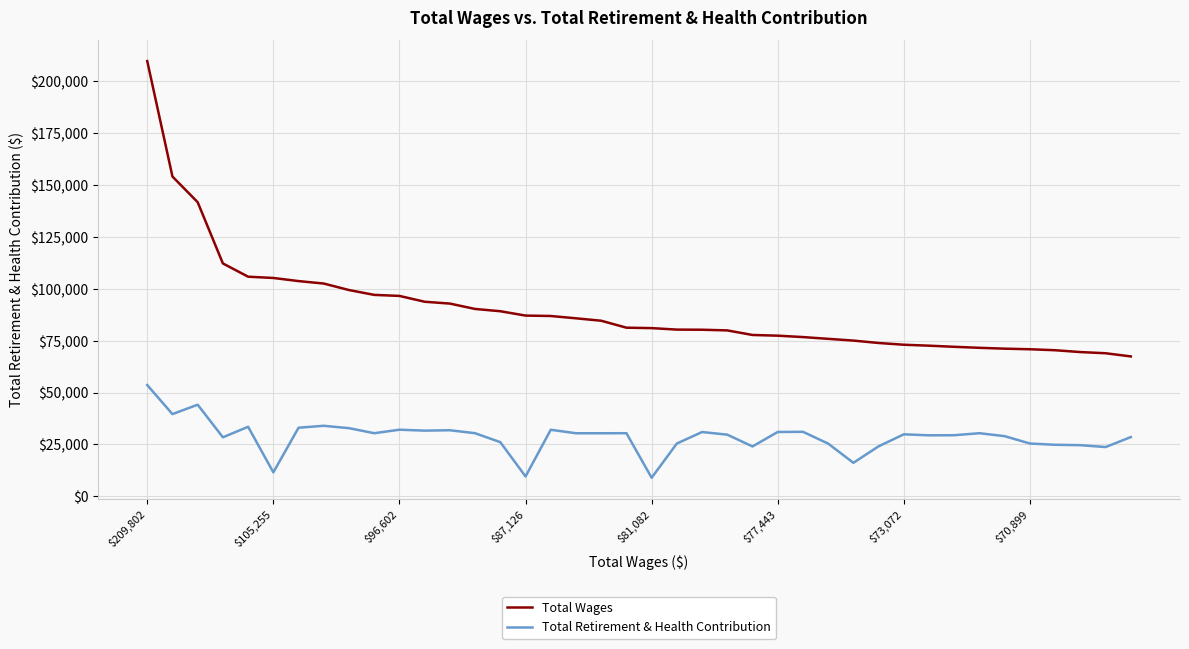

Which series has the largest total across all categories?

Total Wages